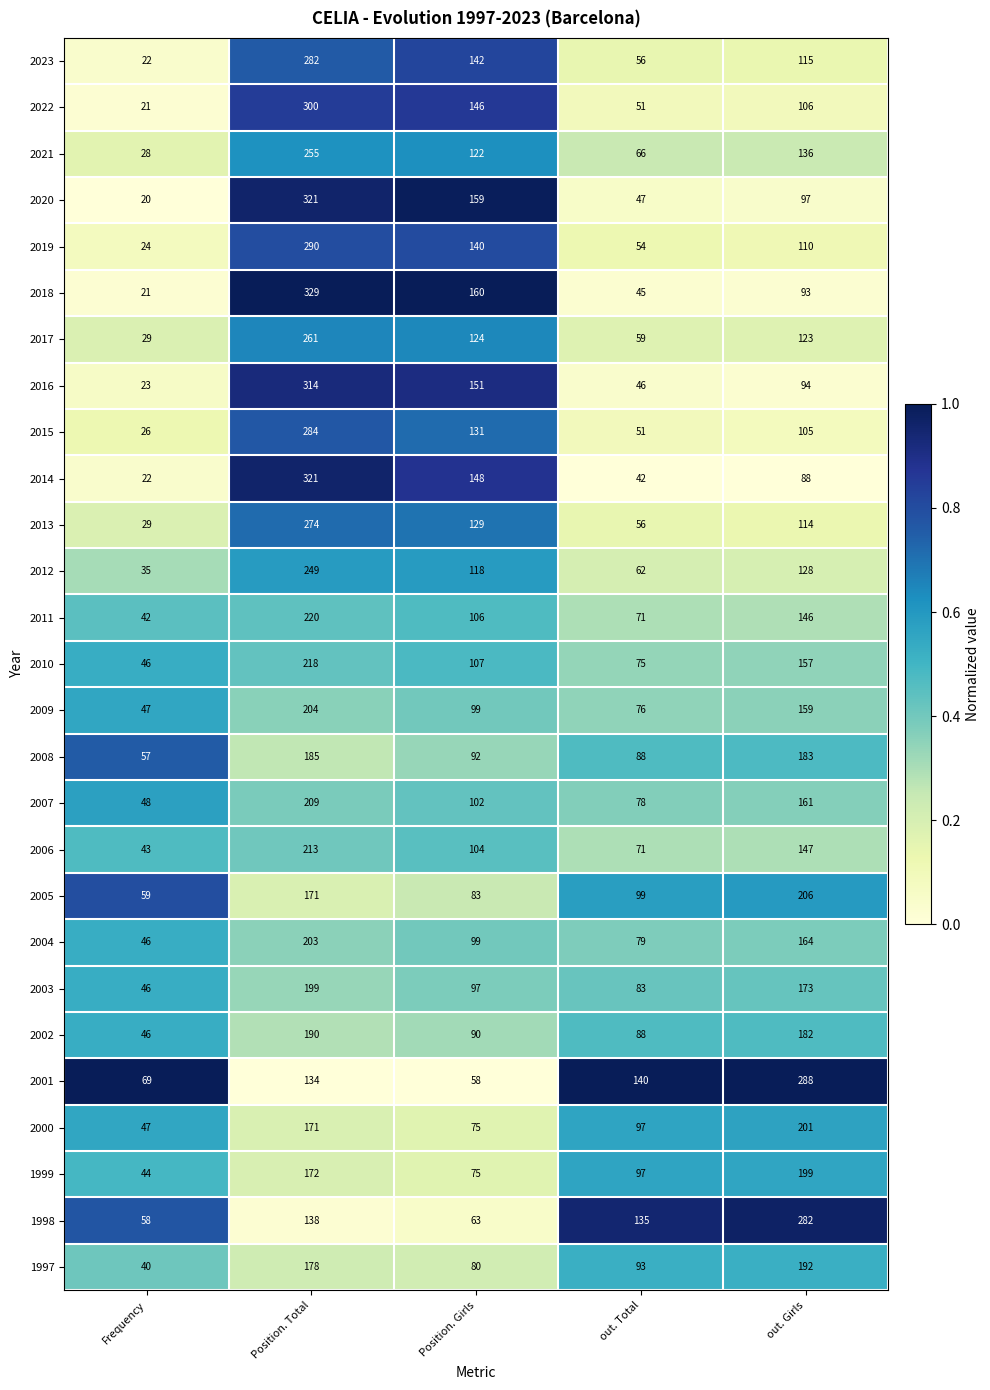

Where does the 2016 series first go above 94?

Position. Total